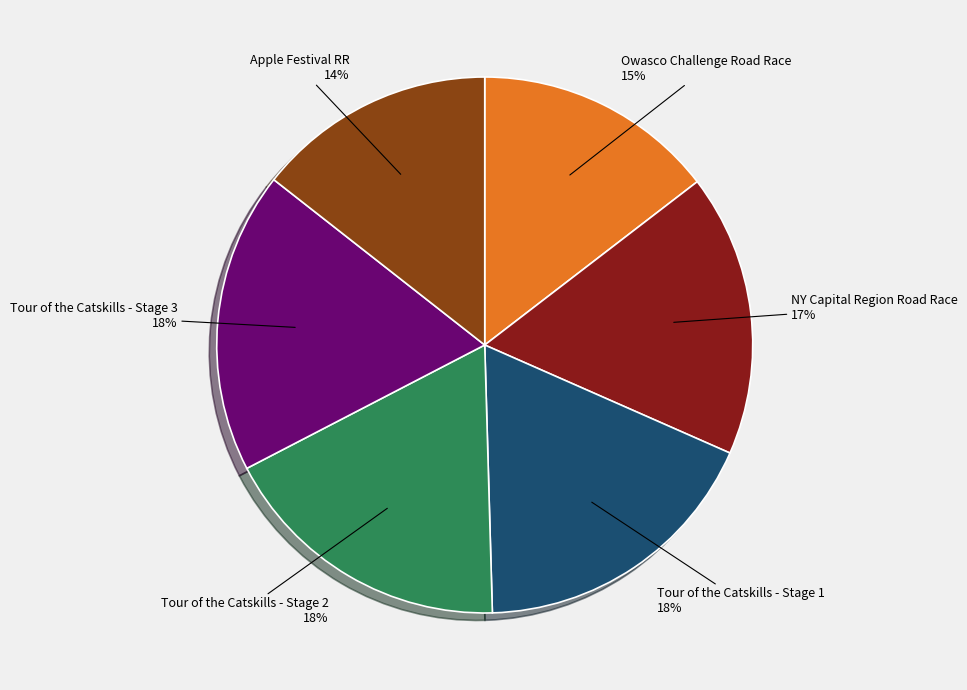

How many segments does this pie chart have?

6